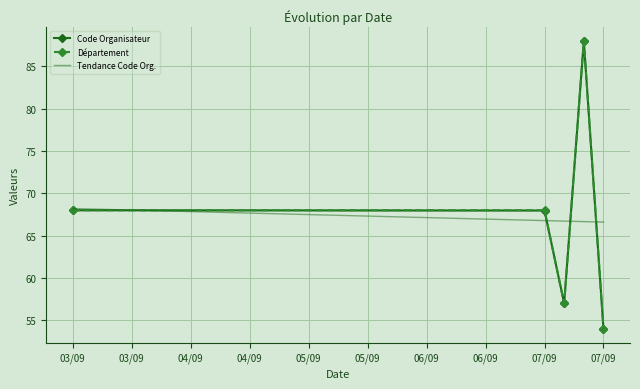

The value of Département at 07/09/2024 is 33.4. True or false?

False